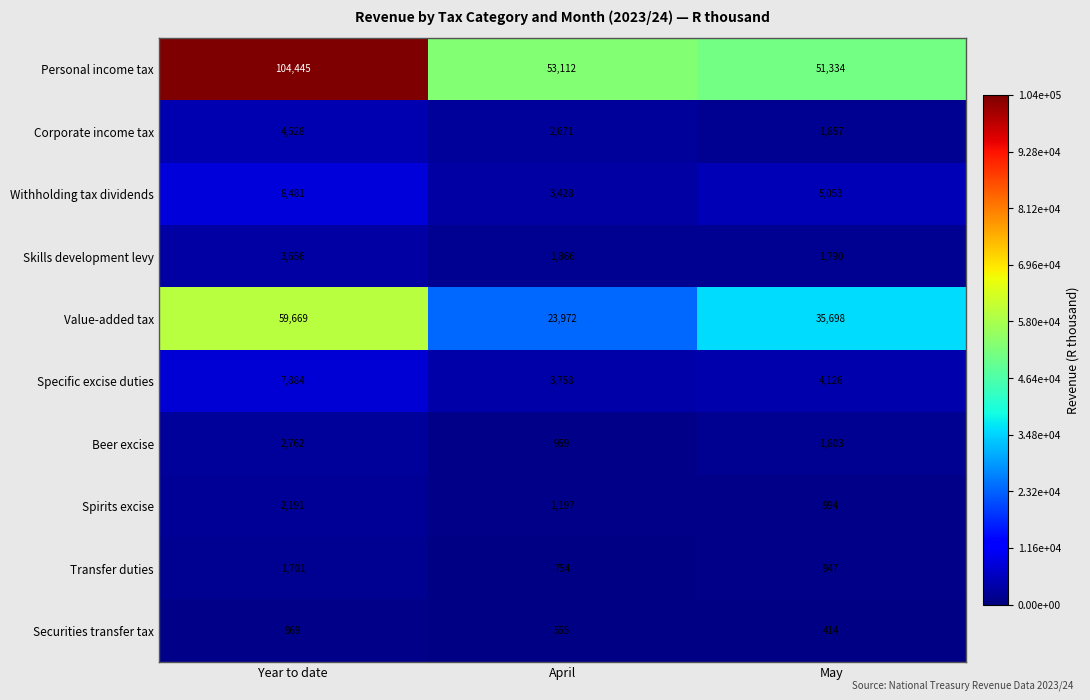

What is the total value across all series at May?

104016